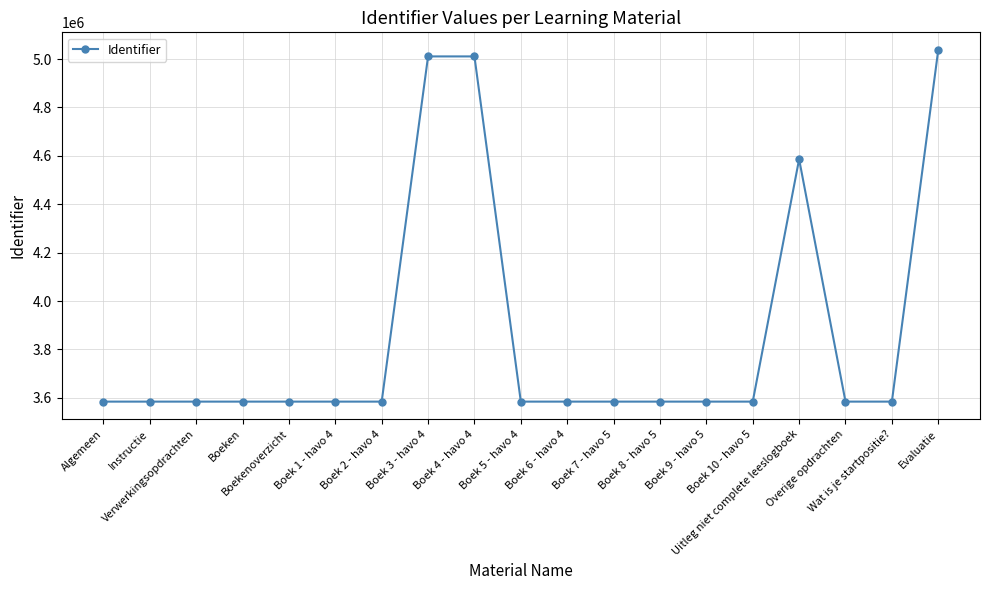

Which label corresponds to the largest value in the chart?

Evaluatie